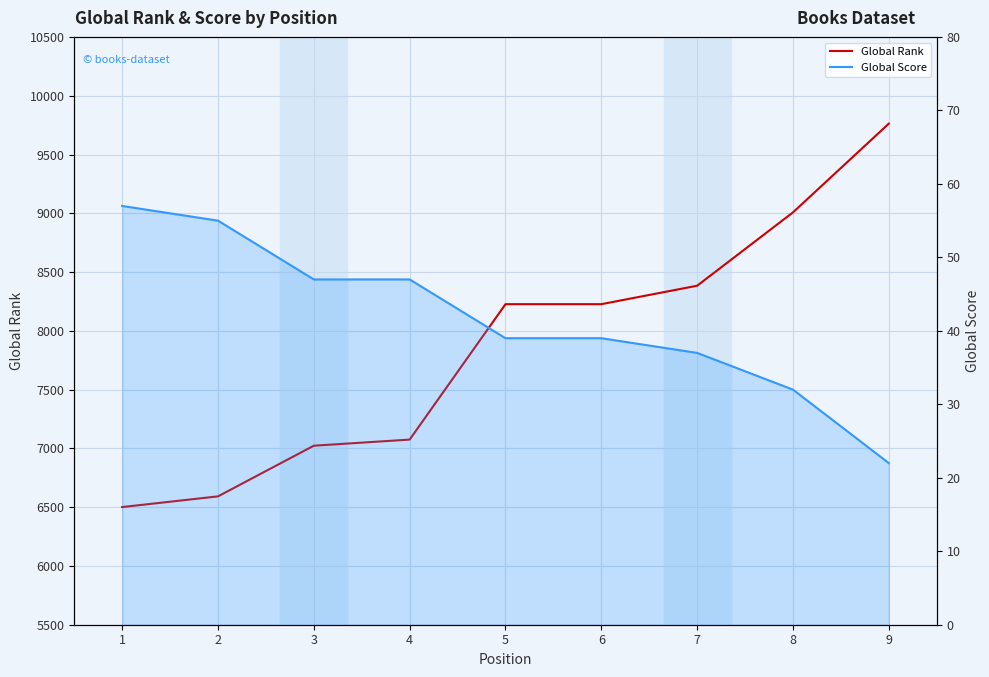

Which series changed the most between 3 and 5?

Global Rank